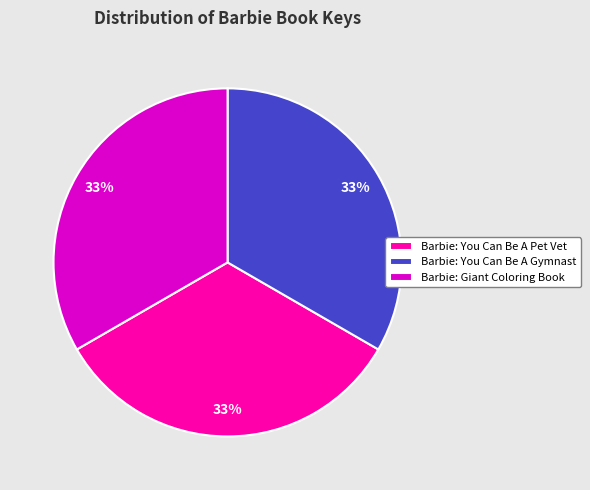

Is Barbie: You Can Be A Pet Vet the majority of the pie?

No